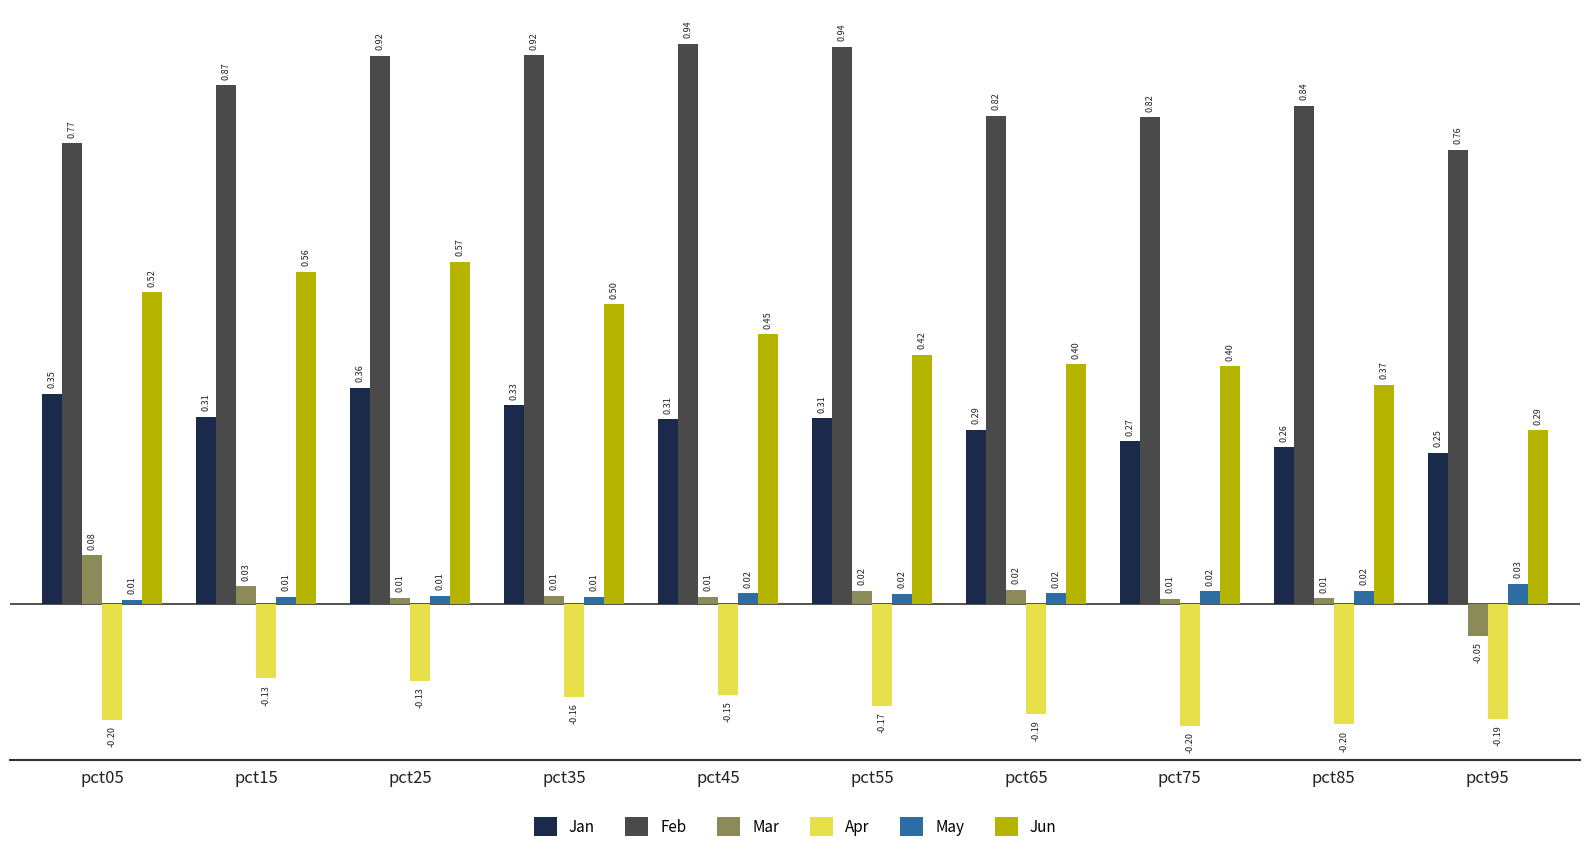

Between pct15 and pct75, which series saw the biggest shift?

Jun